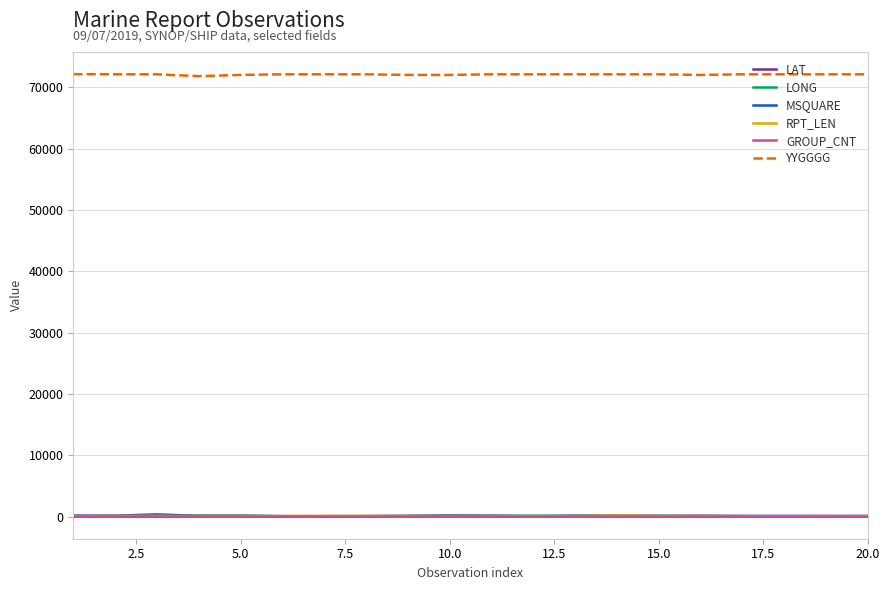

True or false: RPT_LEN and YYGGGG cross at least once.

False